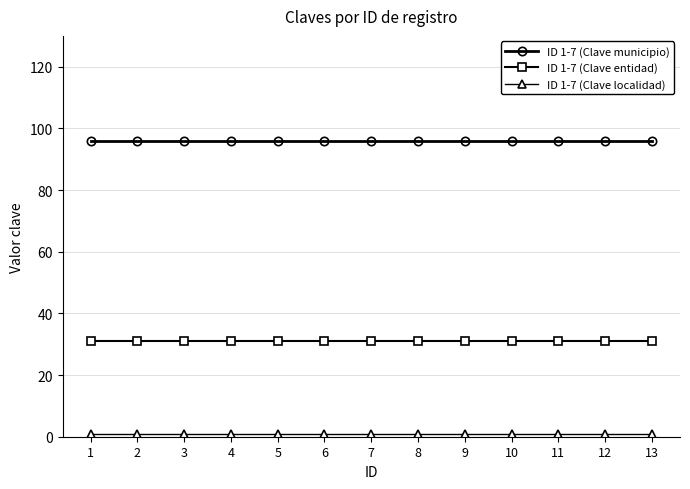

What is the sum of the ID 1-7 (Clave municipio) values at 13 and 12?

192